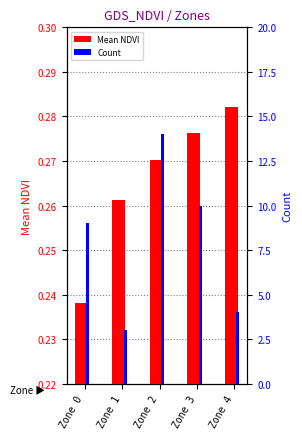

What is the total value across all series at Zone 0?

9.2